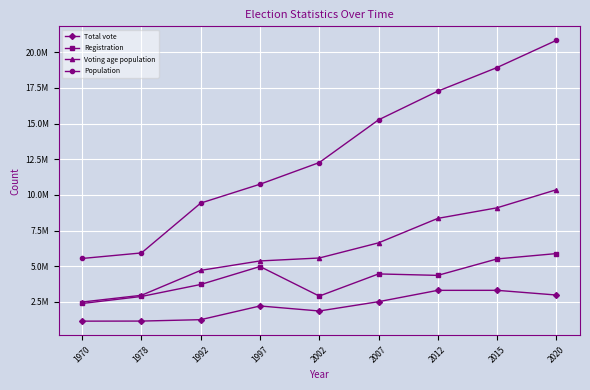

At how many categories does at least one series exceed 19778910?

1